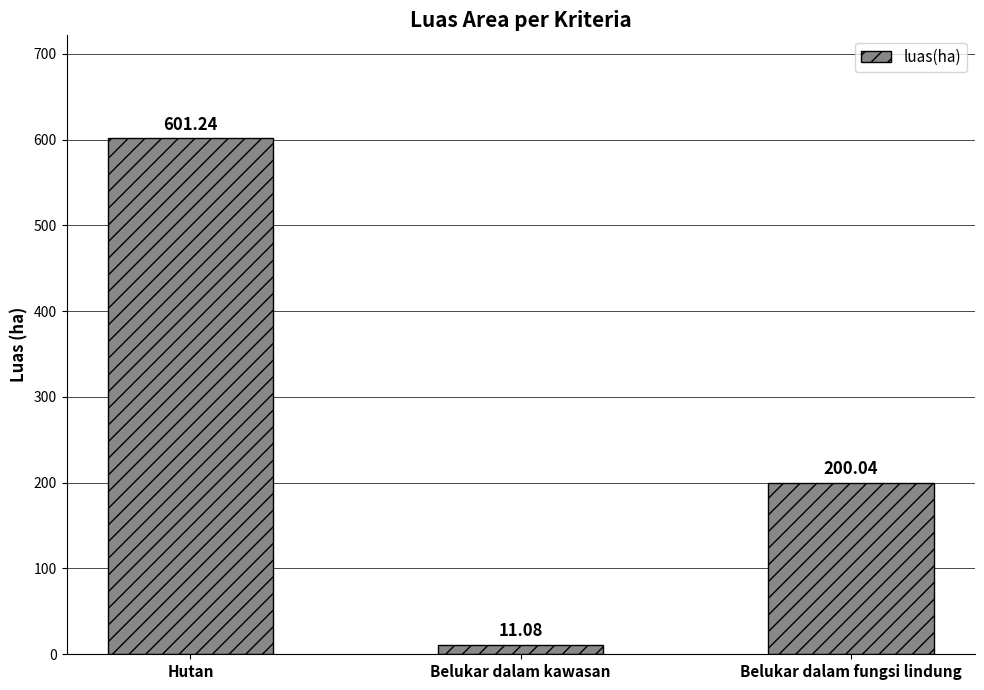

What is the ratio of the value at Belukar dalam fungsi lindung to the value at Hutan?

0.3